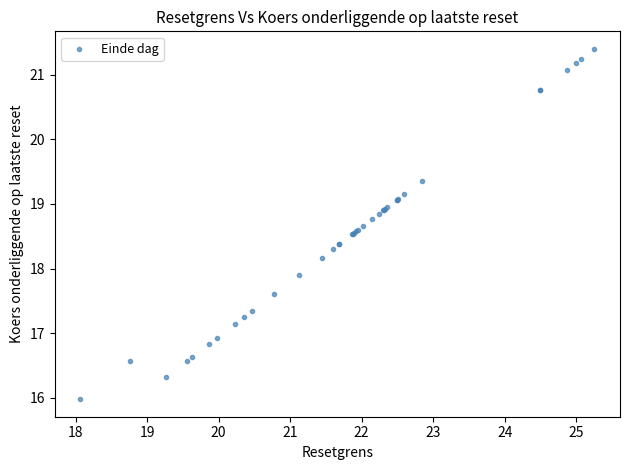

What Y value in the scatter plot is closest to 18?

17.9